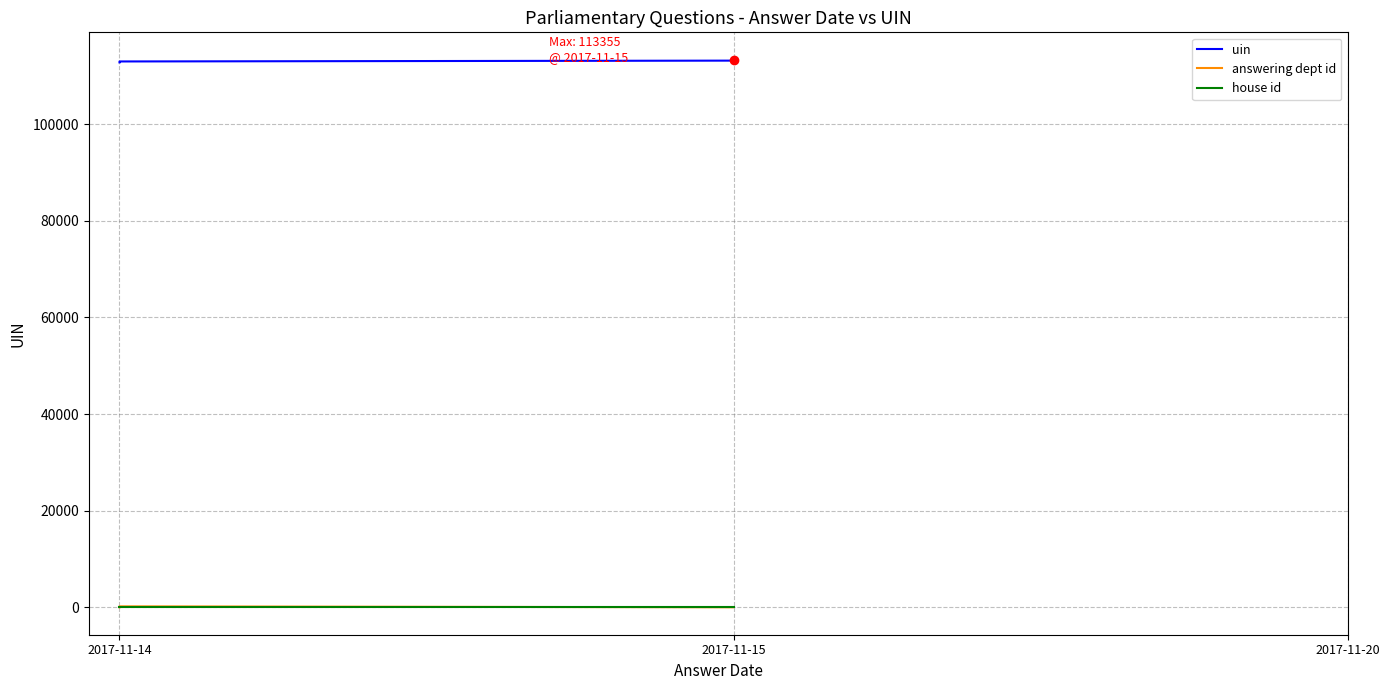

Which series reaches the minimum Y coordinate?

answering dept id